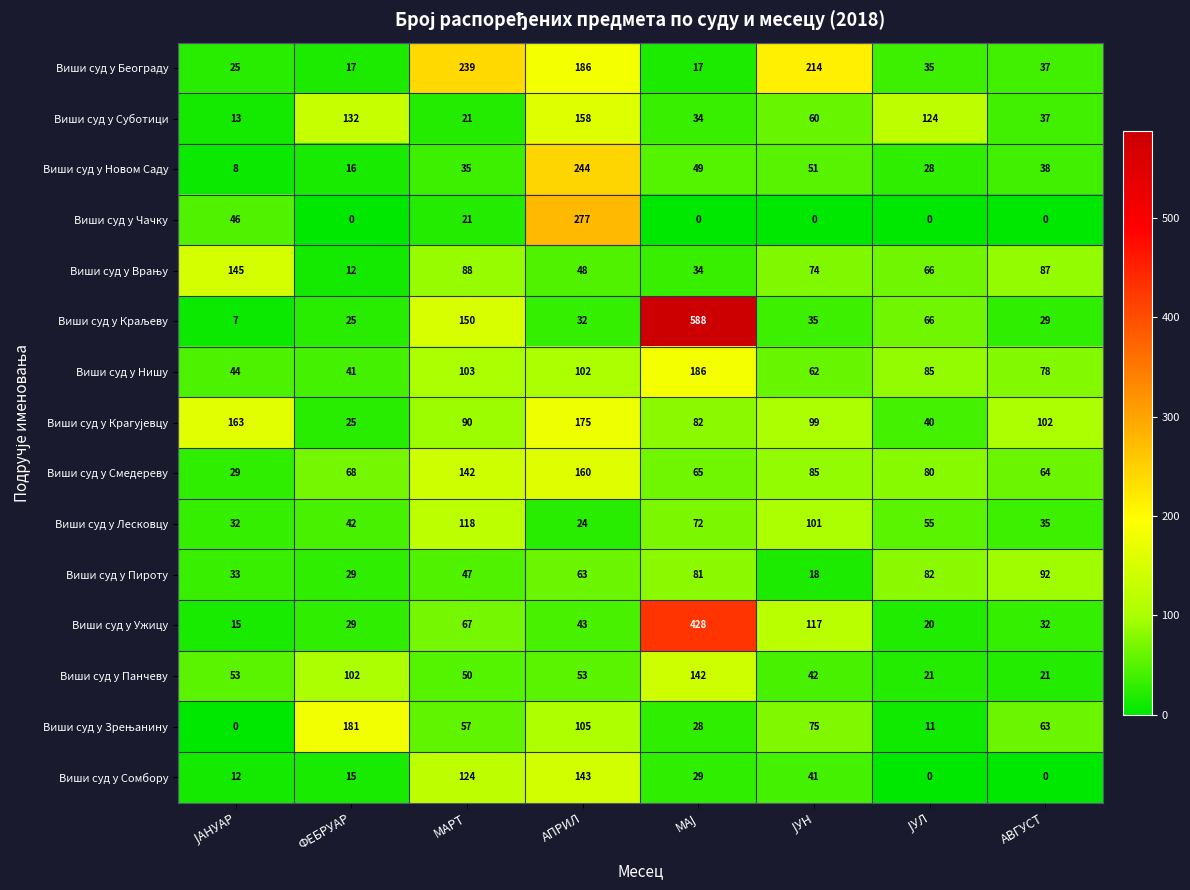

What is the difference between the highest and lowest values at ФЕБРУАР?

181